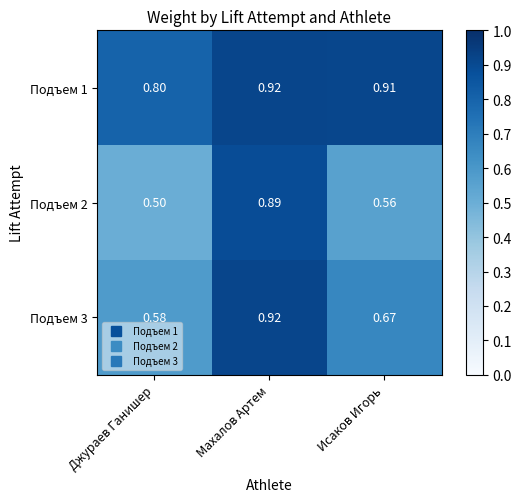

At how many categories does at least one series exceed 0?

3